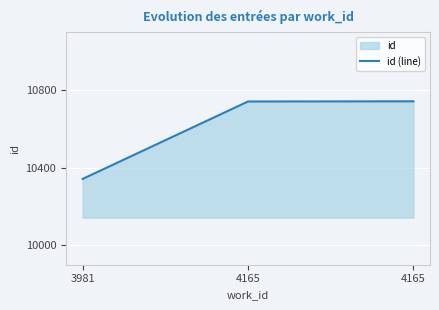

Between 4165 and 4165, which is larger?

4165